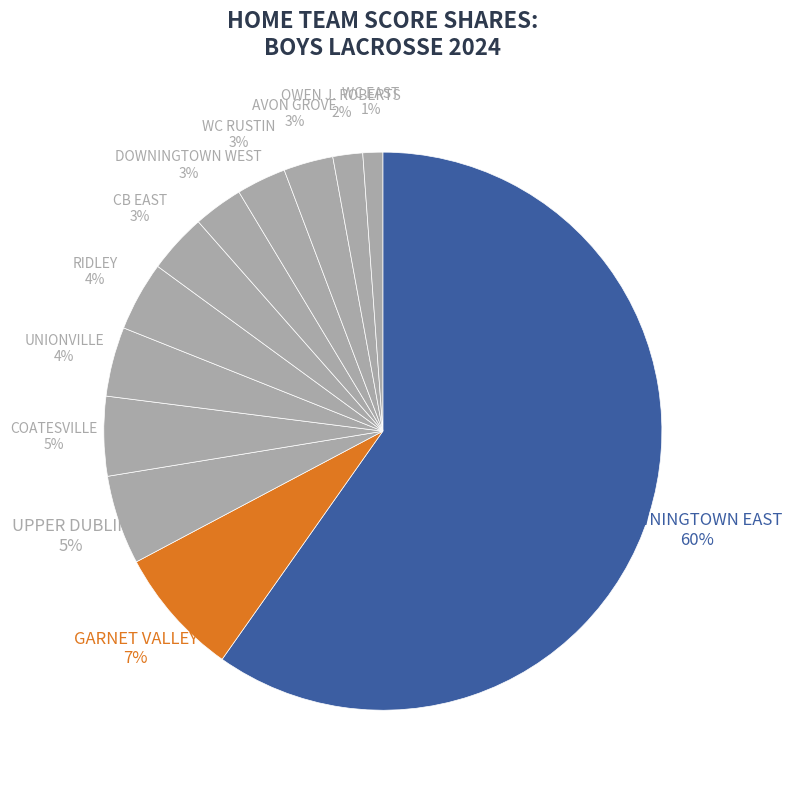

How many slices are in this pie chart?

12